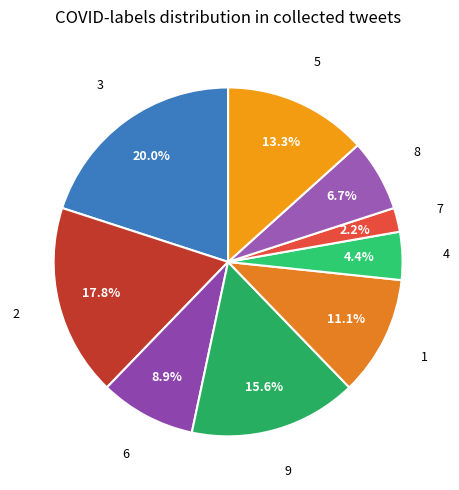

Count the number of slices in the pie.

9